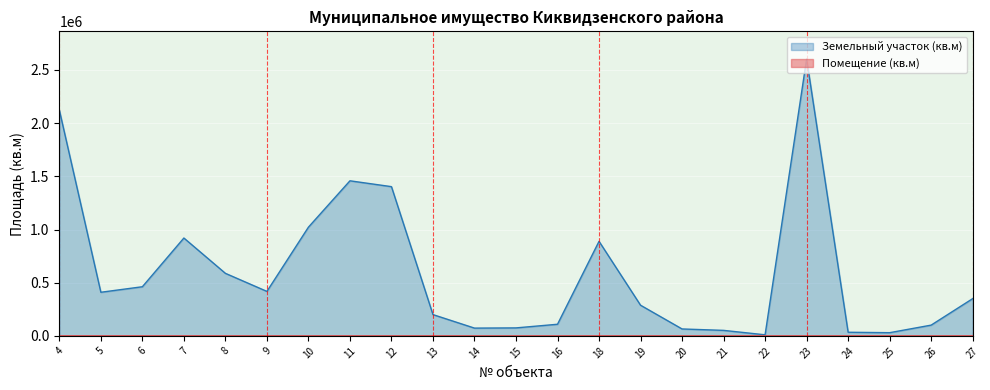

Is it true that Земельный участок (кв.м) equals 462000.0 at 6?

True